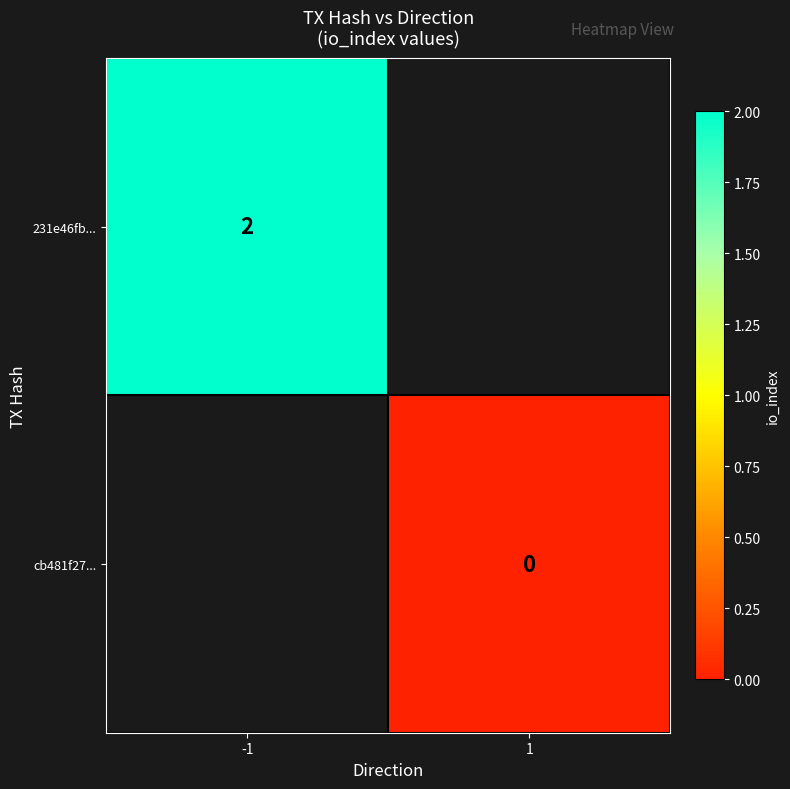

Is it true that 231e46fb... equals 2 at -1?

True